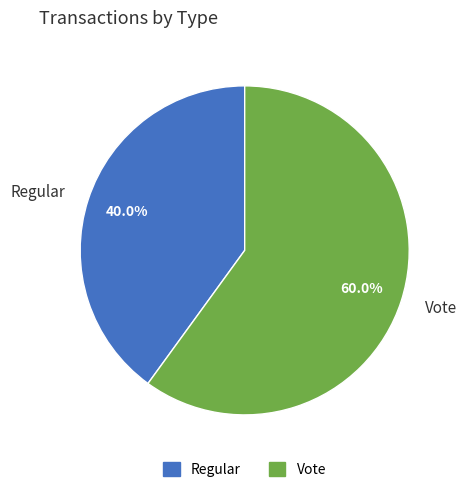

How many slices are in this pie chart?

2